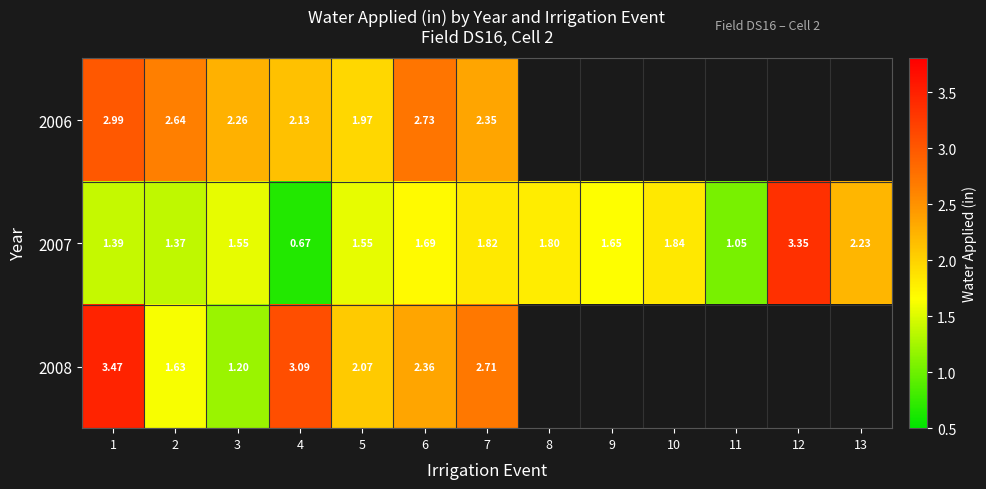

Is the value of 2006 at 1 greater than the value of 2007 at 1?

Yes